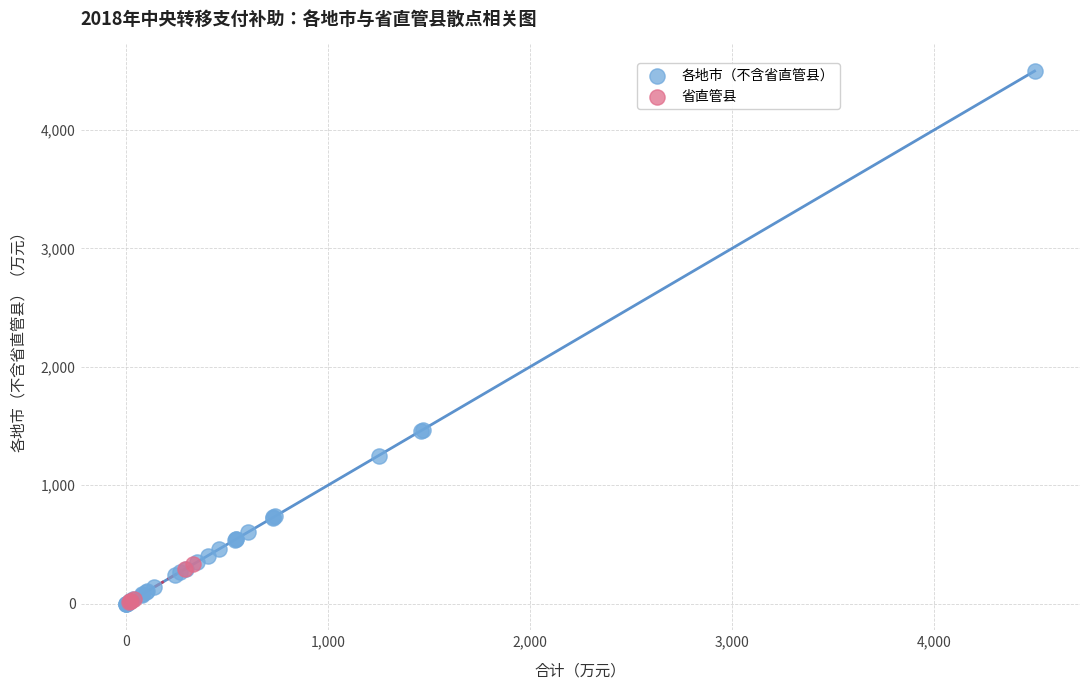

What are all the series names shown in the legend?

各地市（不含省直管县）, 省直管县